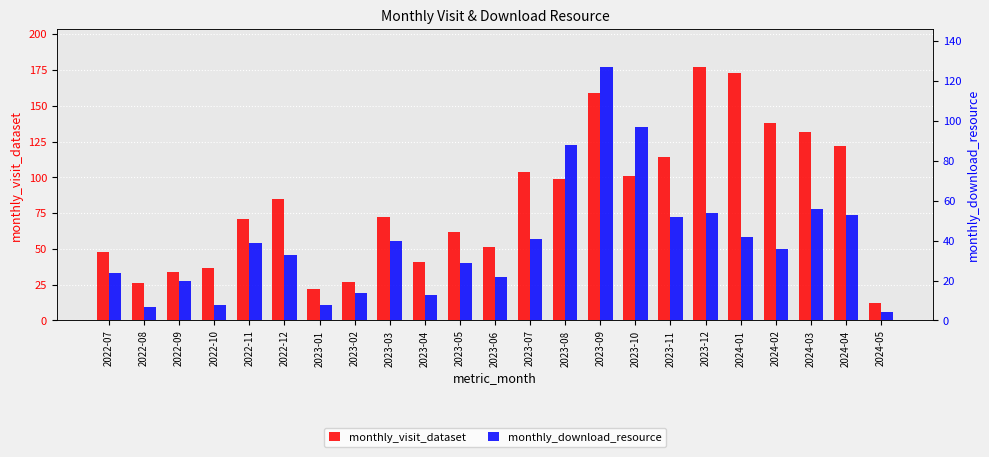

What is the sum of the monthly_visit_dataset values at 2024-04 and 2024-03?

254